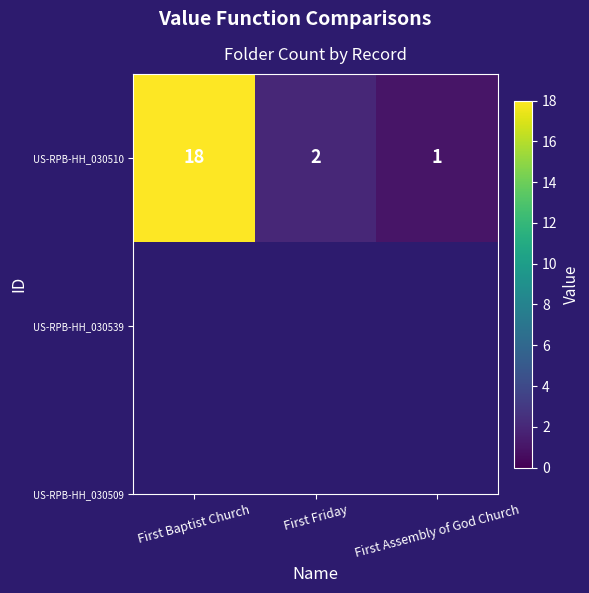

What value does the data have at First Baptist Church, to the nearest 10?

20